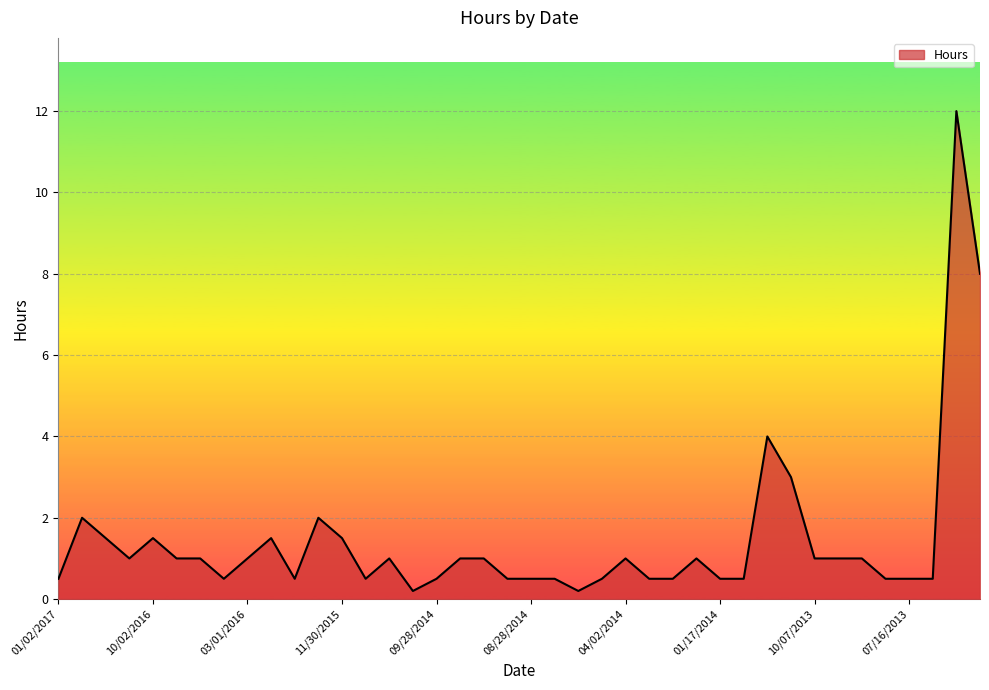

What is the difference between the maximum and minimum values?

11.8